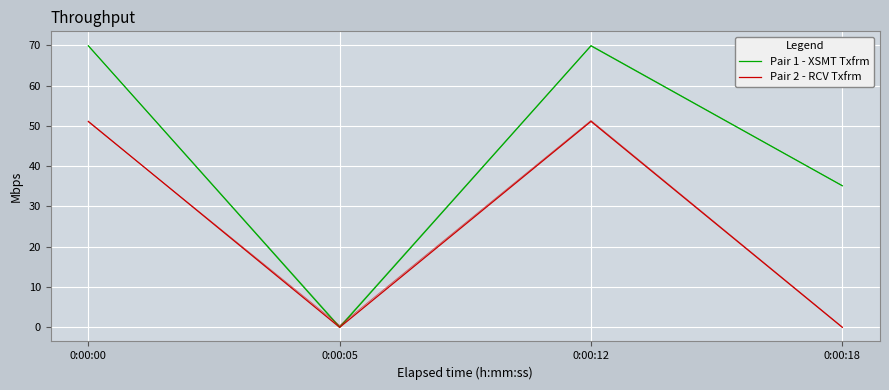

The value of Pair 1 - XSMT Txfrm at 0:00:18 is 20.1. True or false?

False